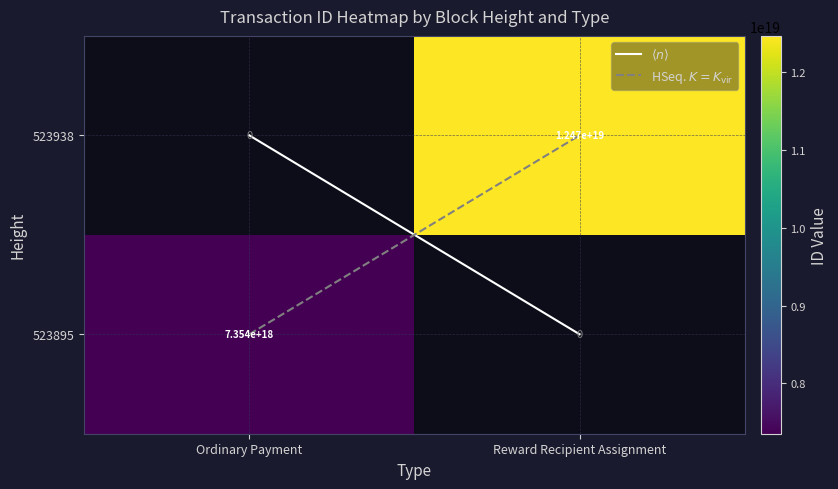

Where is HSeq. $K=K_{\rm vir}$ nearest to the value 0?

Reward Recipient Assignment